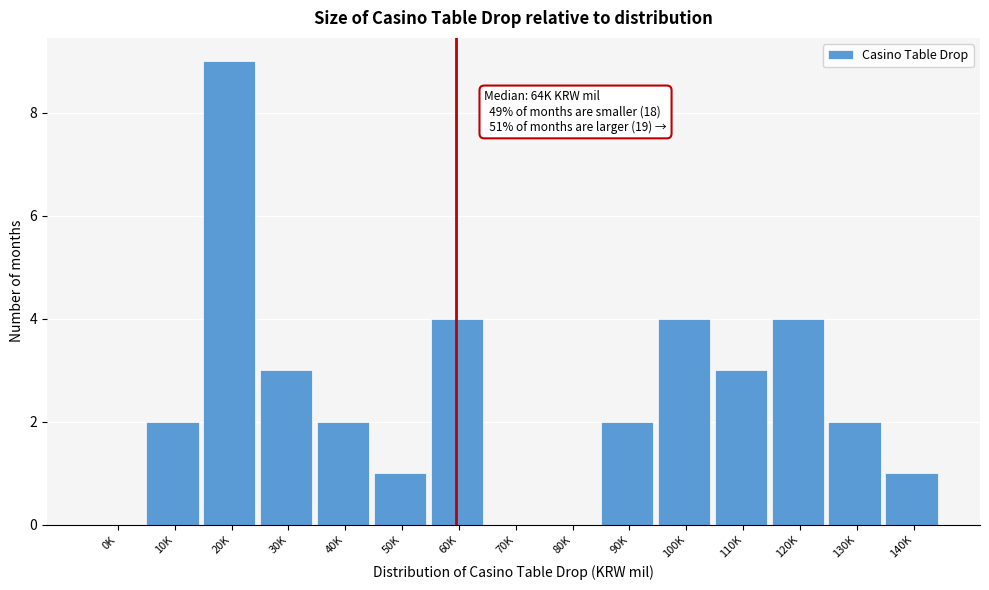

Reading left to right, transcribe all the data shown in this chart.

0K=0	10K=2	20K=9	30K=3	40K=2	50K=1	60K=4	70K=0	80K=0	90K=2	100K=4	110K=3	120K=4	130K=2	140K=1